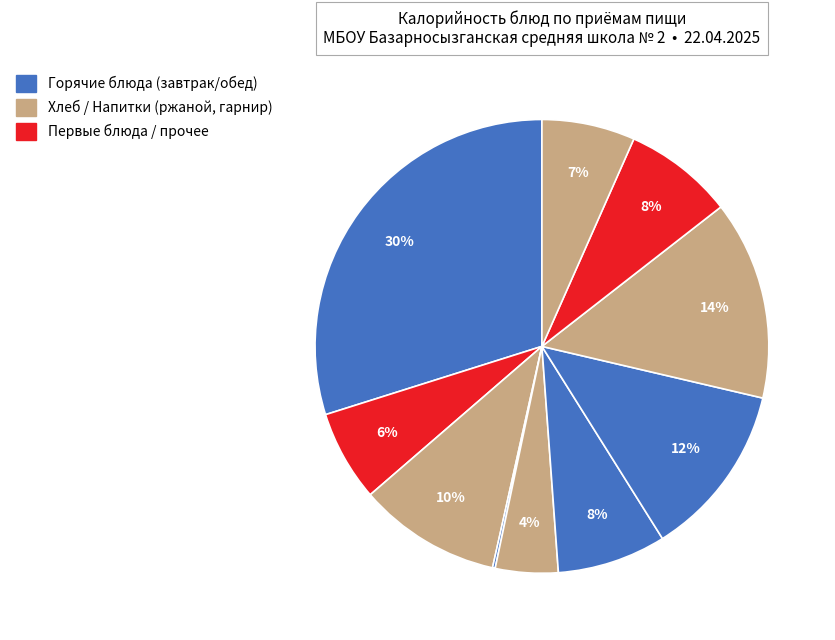

Is there any slice that represents more than half of the pie?

No